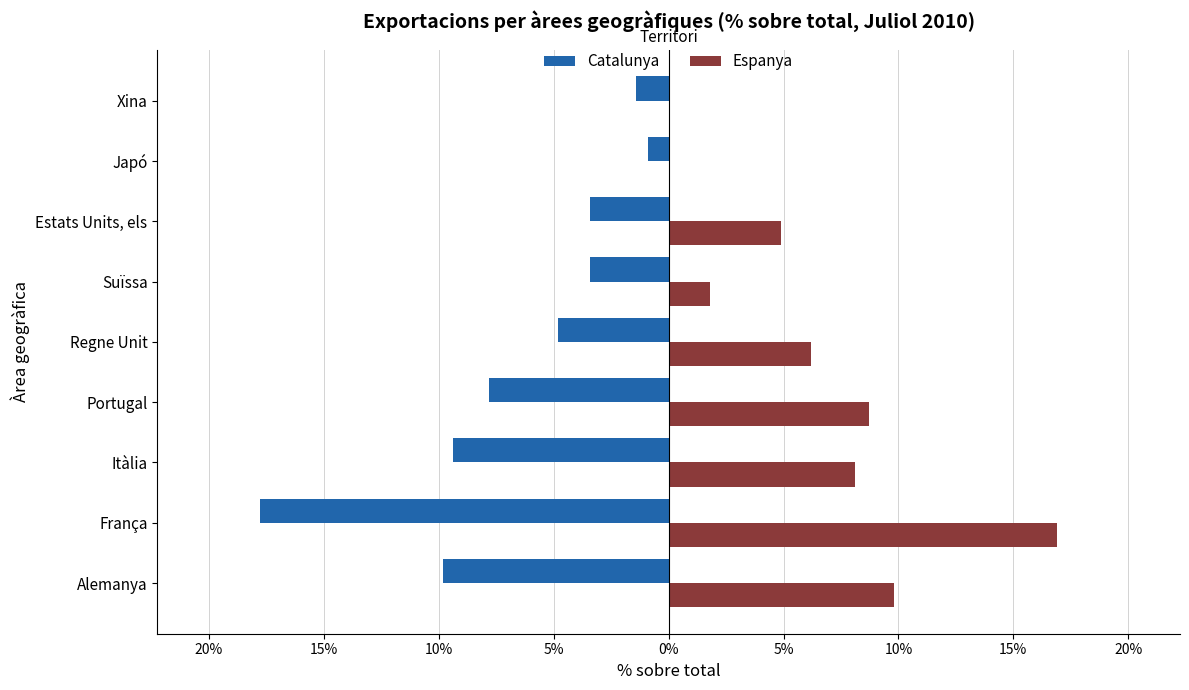

What are all the series names shown in the legend?

Catalunya, Espanya